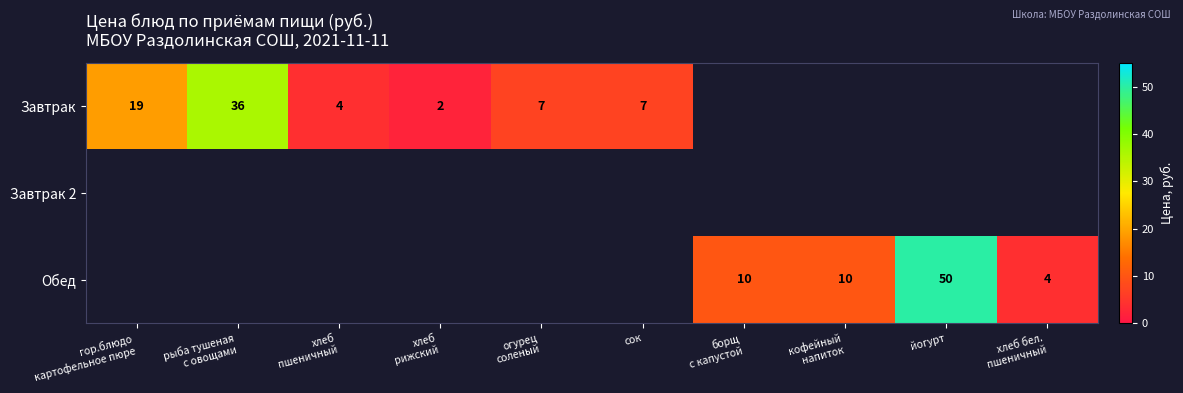

Rank the series by their maximum value, from highest to lowest.

Обед, Завтрак, Завтрак 2